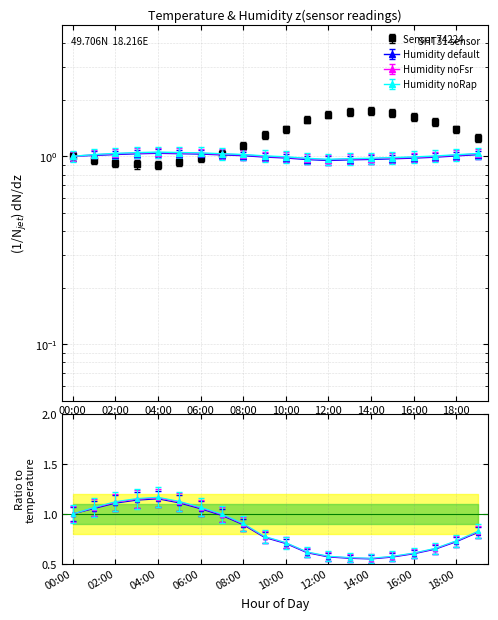

What value does the humidity series have at 03:00?

1.1